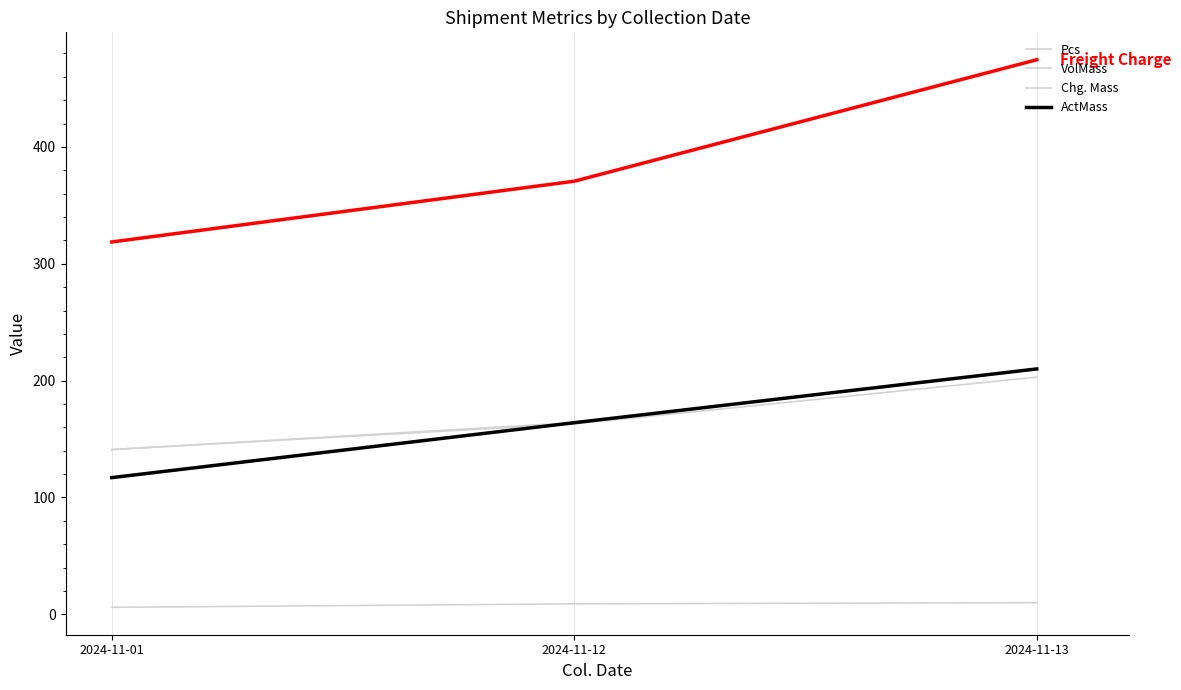

Does the chart display data point markers on the line(s)?

No